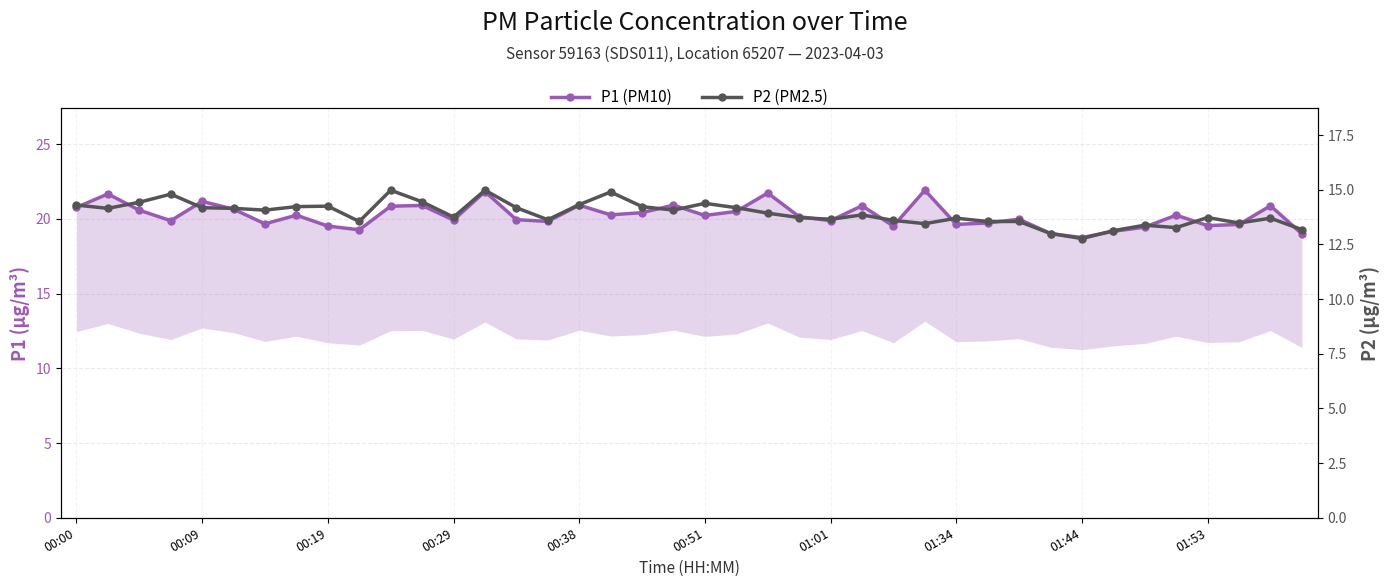

What is the maximum value for P1 (PM10)?

21.9